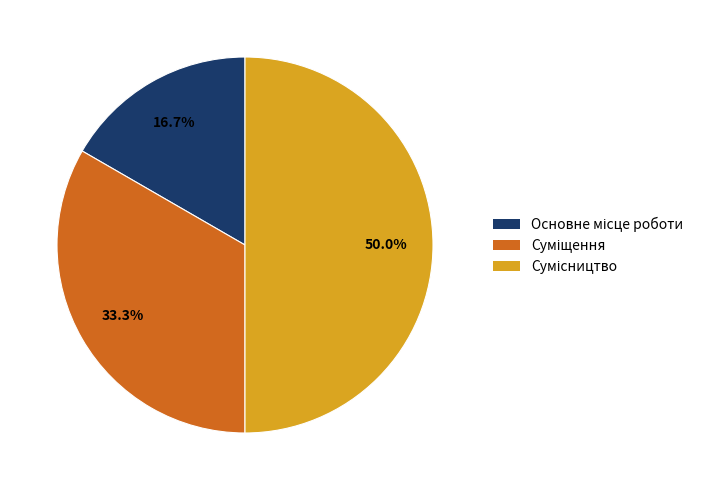

How many slices are in this pie chart?

3